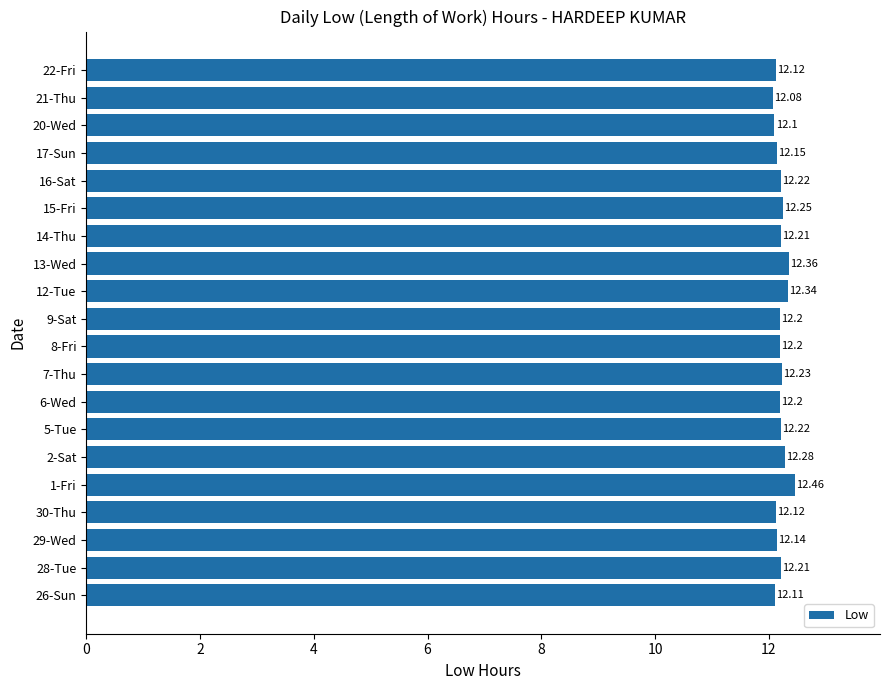

What is the sum of the values at 22-Fri and 30-Thu?

24.2